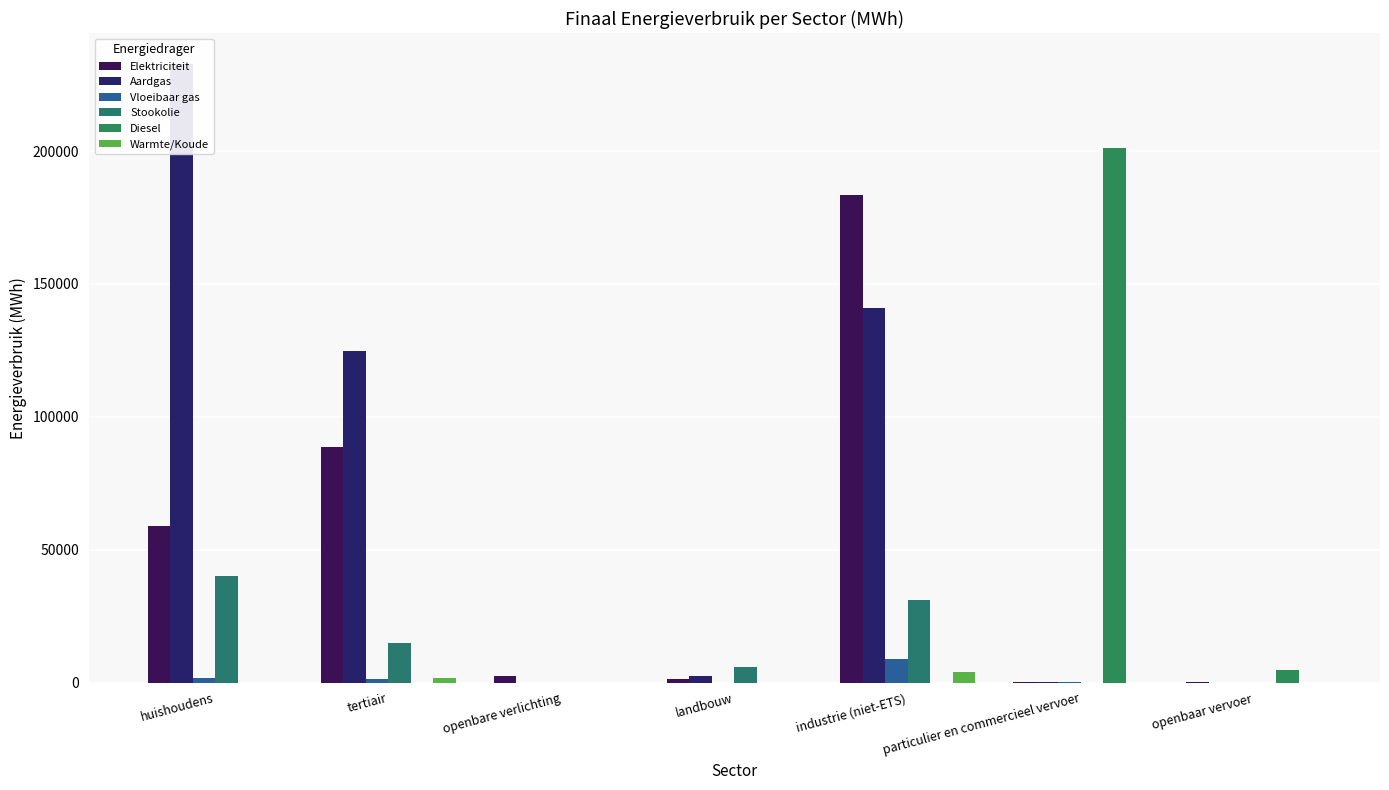

Which series has the largest range (max minus min)?

Aardgas